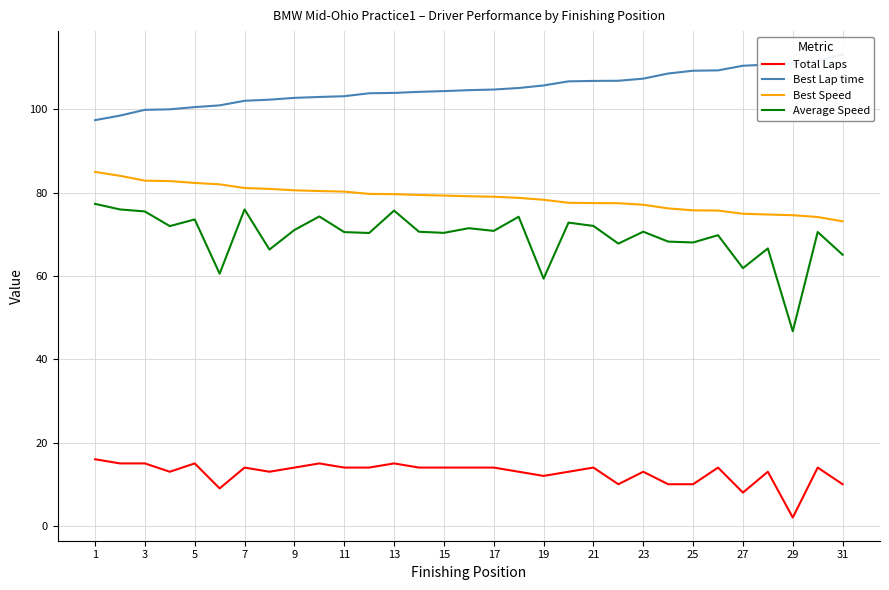

How many lines are shown in the chart?

4